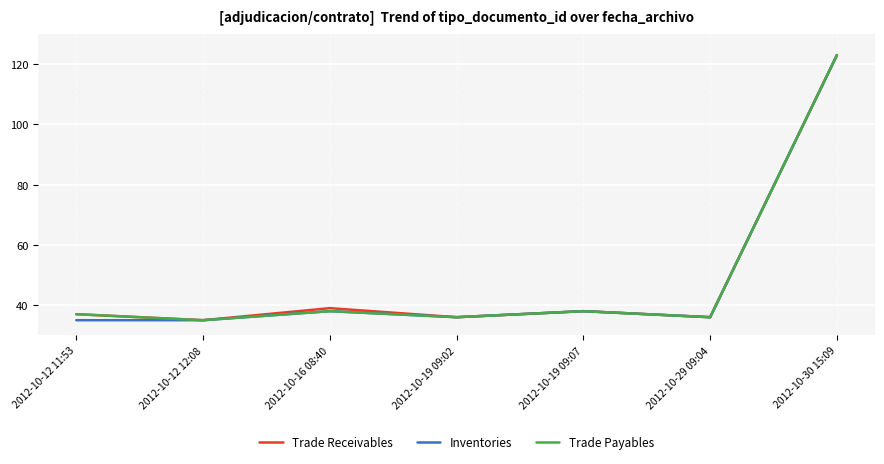

What is the spread (max minus min) of values at 2012-10-16 08:40?

1